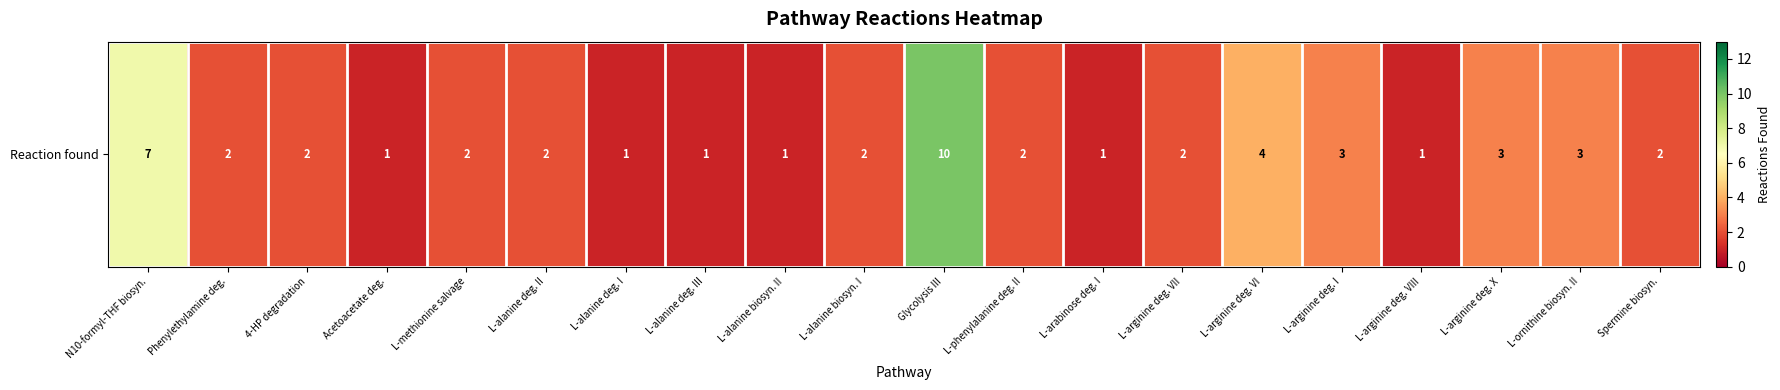

Between N10-formyl-THF biosyn. and L-arginine deg. X, which is larger?

N10-formyl-THF biosyn.